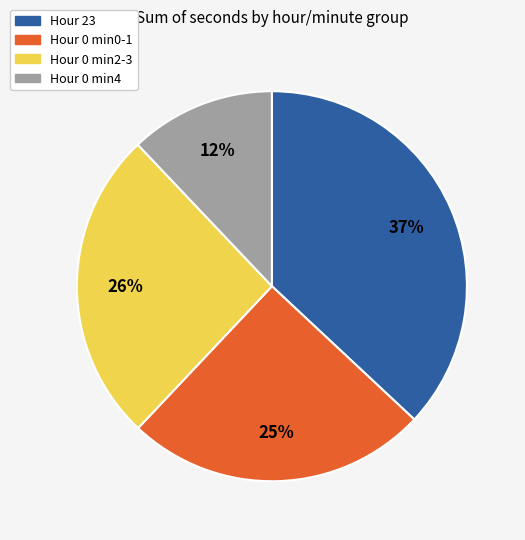

Is there a majority slice in this chart?

No